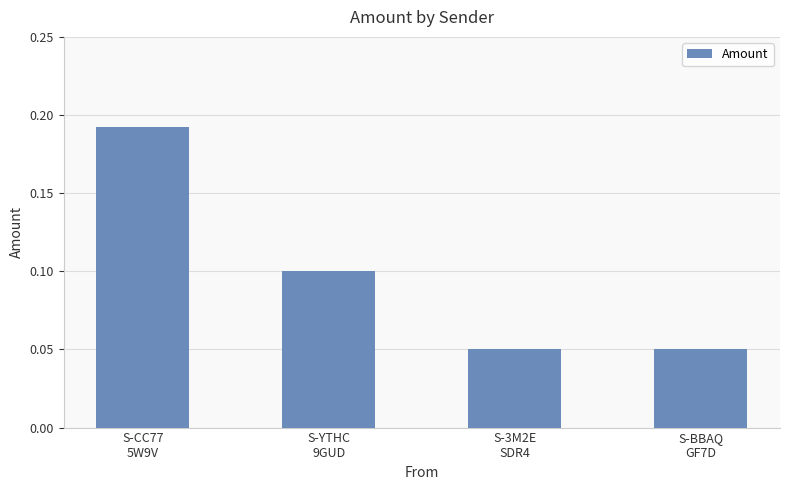

What is the label of the 3rd bar from the left?

S-3M2E
SDR4